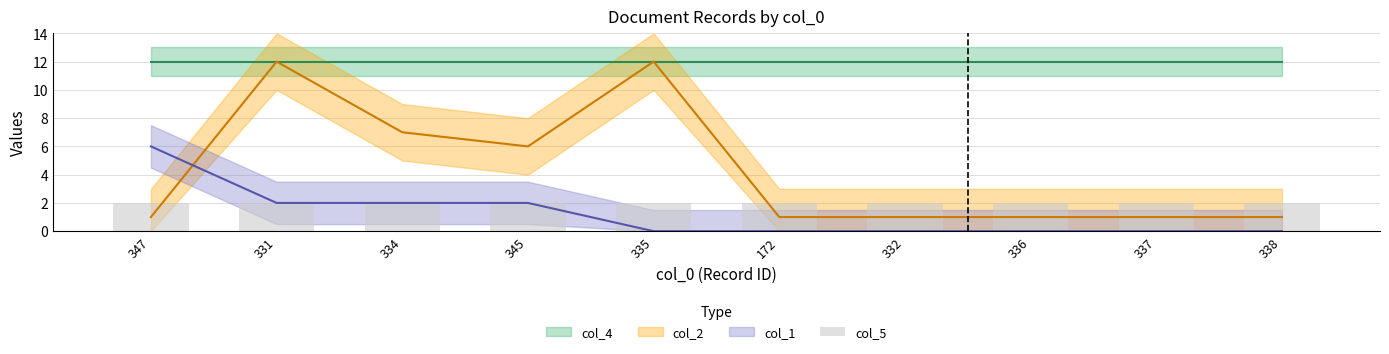

What position from the left is 336?

8